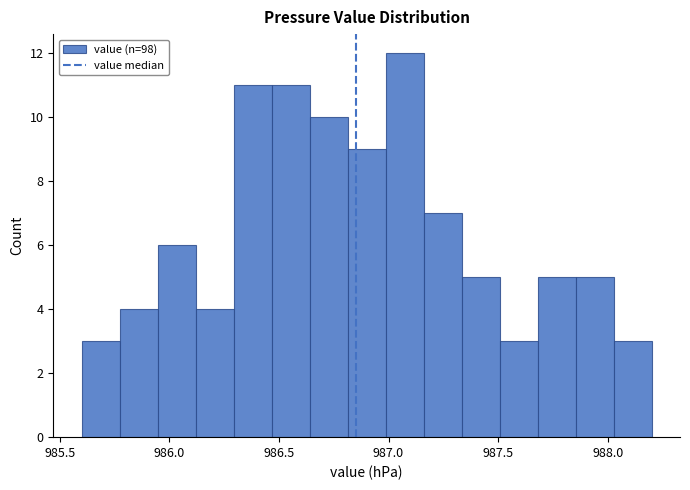

Around what value on the x-axis is the tallest bar? Give the approximate position of its centre, as read against the axis.

987.05